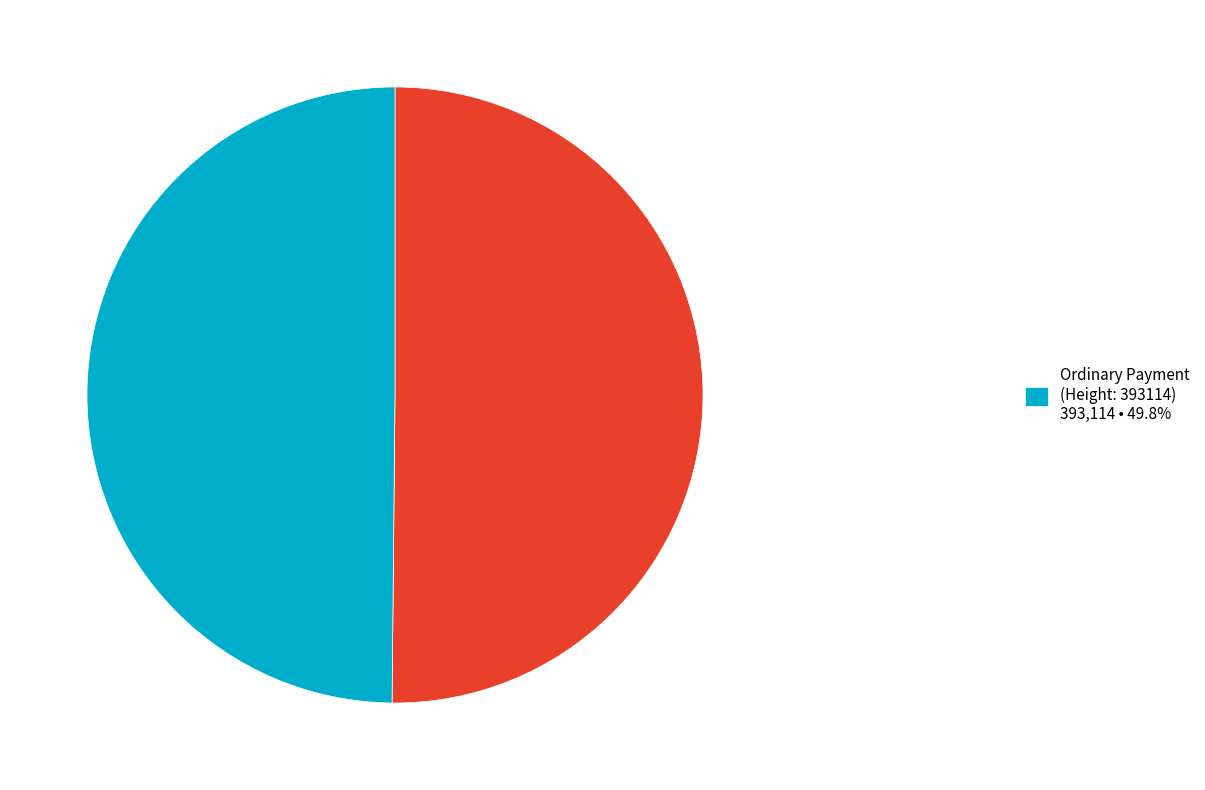

How many segments does this pie chart have?

2